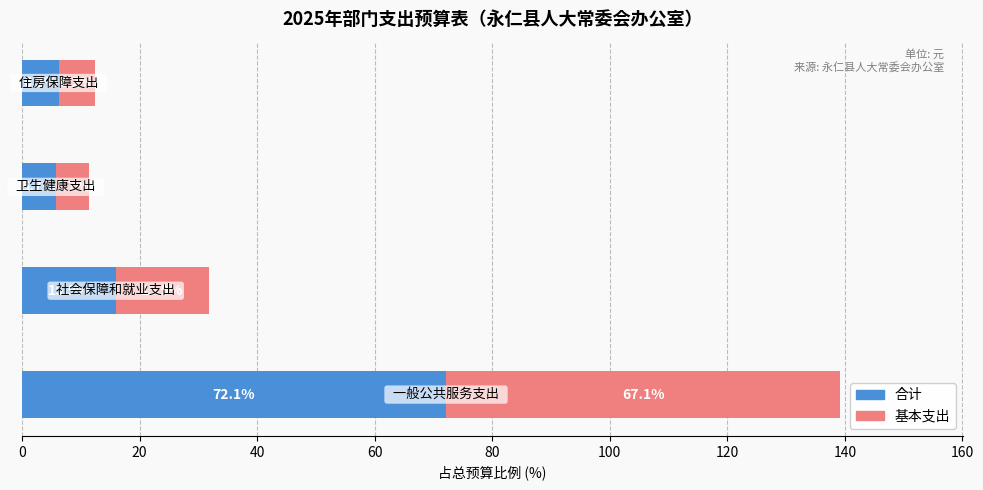

How many series are shown in this chart?

2